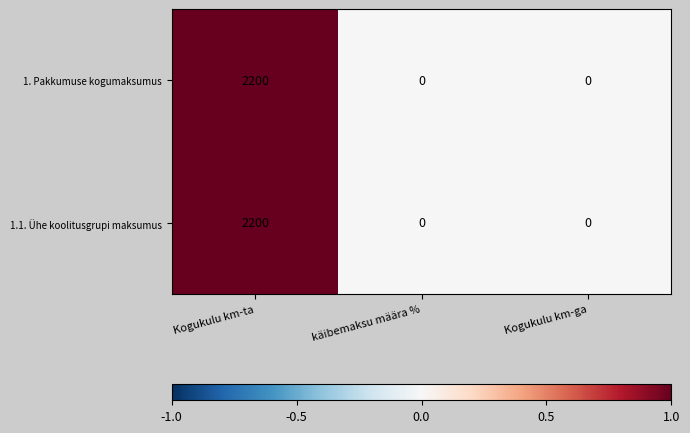

The value of 1. Pakkumuse kogumaksumus at käibemaksu määra % is 0. True or false?

True